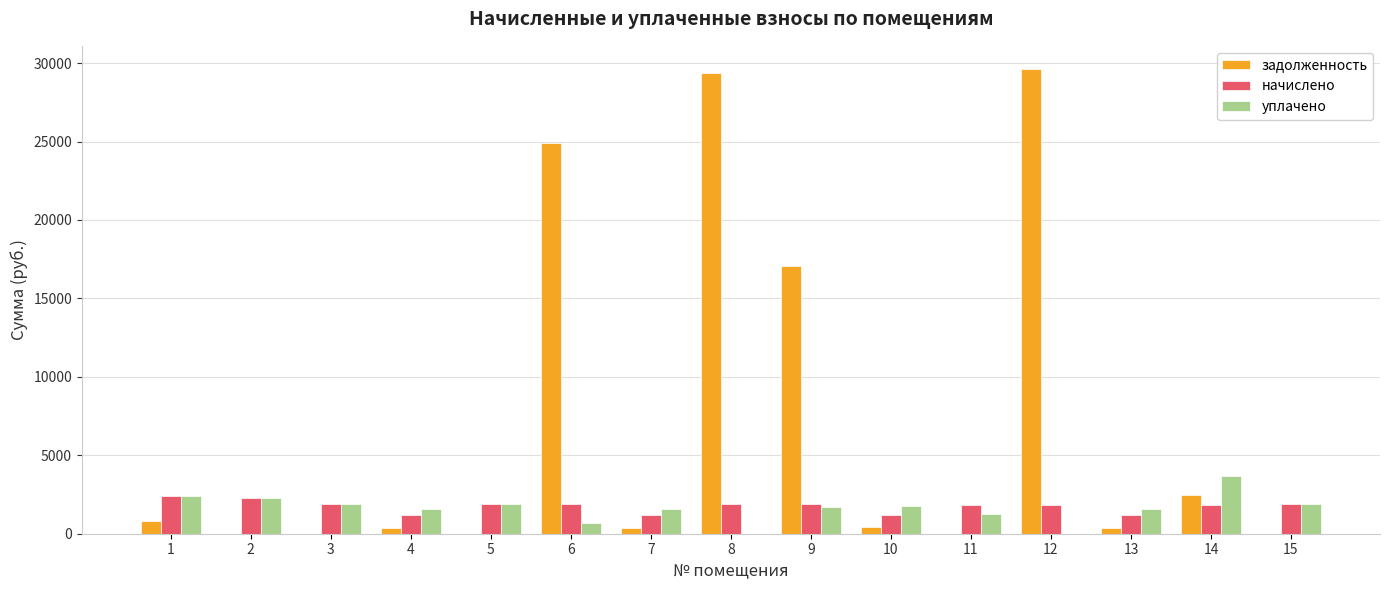

Count the number of categories in the chart.

15